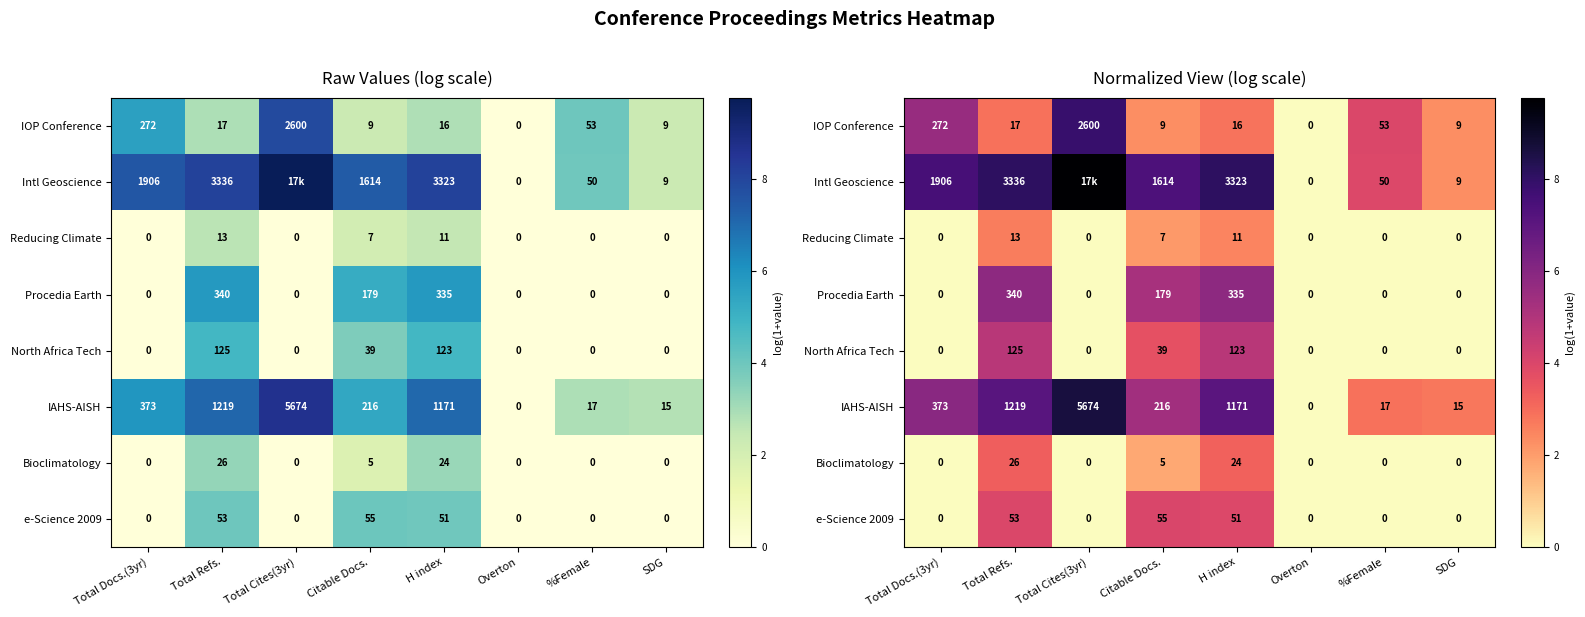

What is the total value across all series at Citable Docs.?

31.8